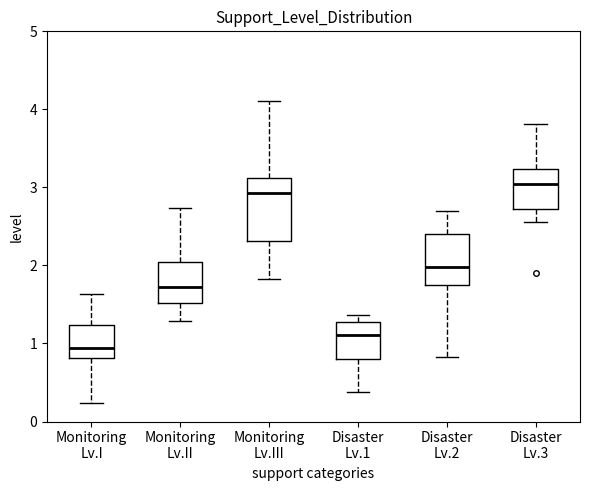

Reading left to right, read every box against the y-axis: the position of its median line, the range the box covers, and the ends of its whiskers. The values are not printed on the chart, so give them approximately, as read against the axis.

Monitoring Lv.I: median 0.9, box 0.8 to 1.2, whiskers 0.2 to 1.6
Monitoring Lv.II: median 1.7, box 1.5 to 2.0, whiskers 1.3 to 2.7
Monitoring Lv.III: median 2.9, box 2.3 to 3.1, whiskers 1.8 to 4.1
Disaster Lv.1: median 1.1, box 0.8 to 1.3, whiskers 0.4 to 1.4
Disaster Lv.2: median 2.0, box 1.7 to 2.4, whiskers 0.8 to 2.7
Disaster Lv.3: median 3.0, box 2.7 to 3.2, whiskers 2.6 to 3.8